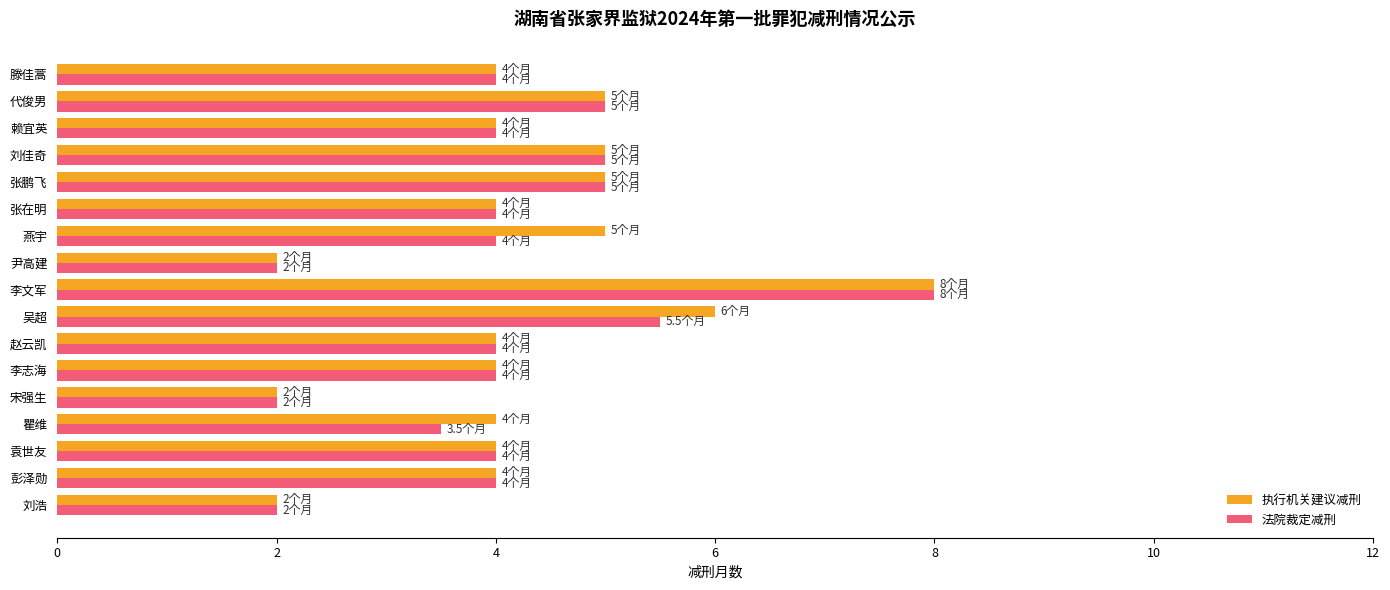

What is the sum of the 执行机关建议减刑 values at 瞿维 and 代俊男?

9.0